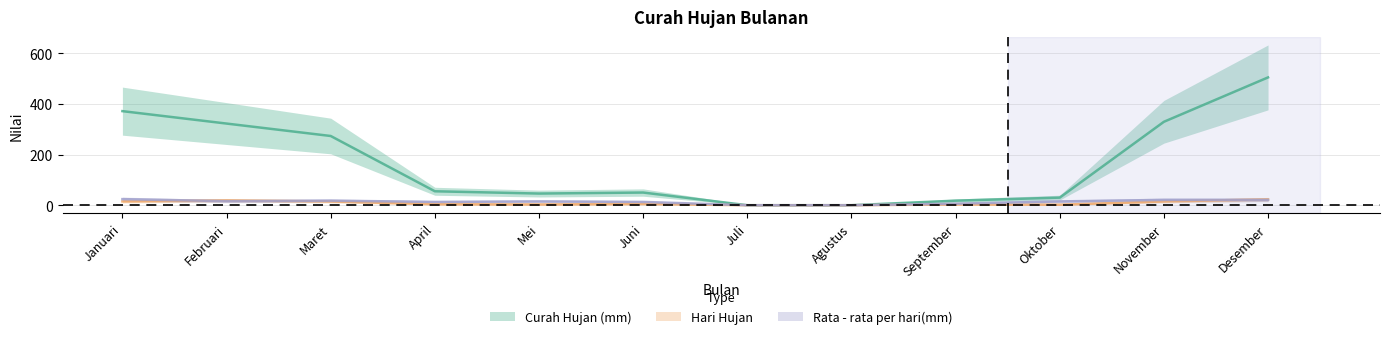

What are all the series names shown in the legend?

Curah Hujan (mm), Hari Hujan, Rata - rata per hari(mm)